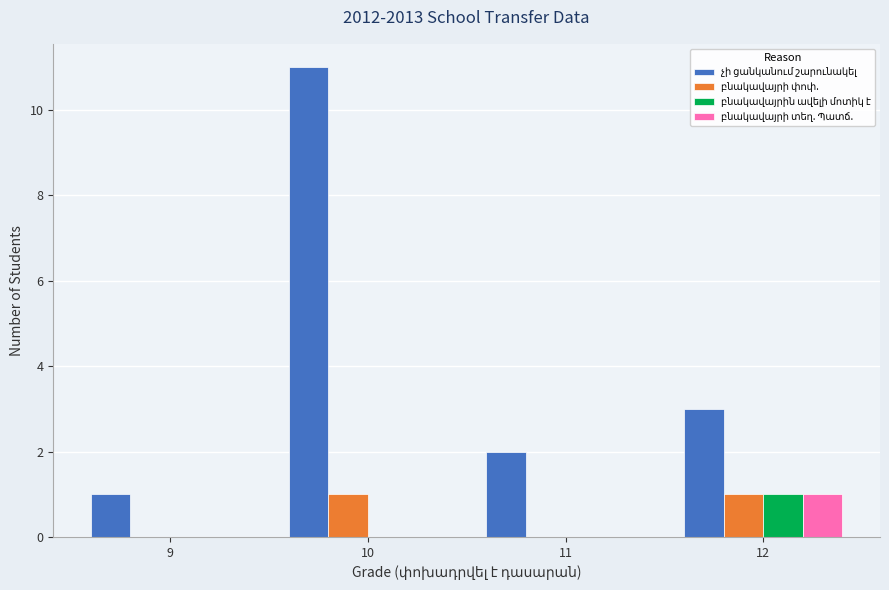

How many data points does each series have?

4